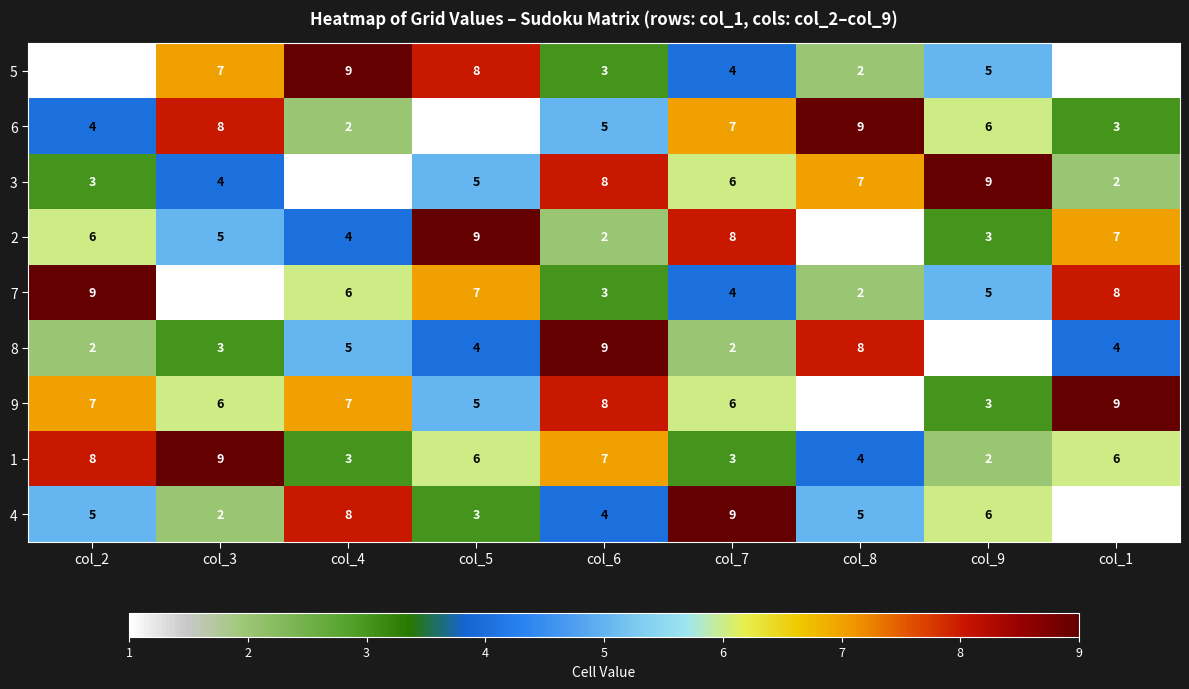

What is the difference between the maximum and minimum values in the 6 series?

8